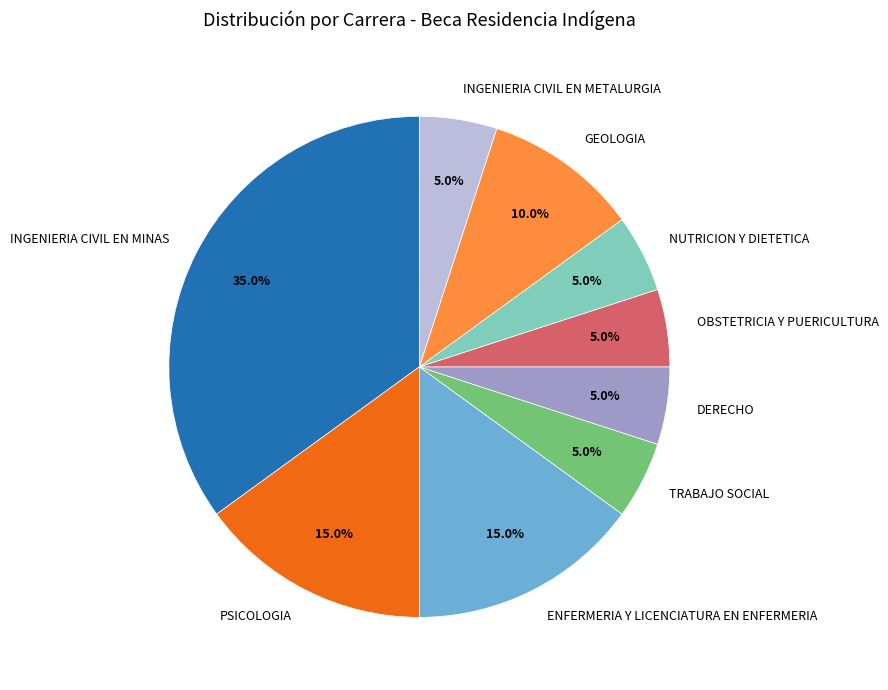

True or false: ENFERMERIA Y LICENCIATURA EN ENFERMERIA accounts for 15% of the total.

True